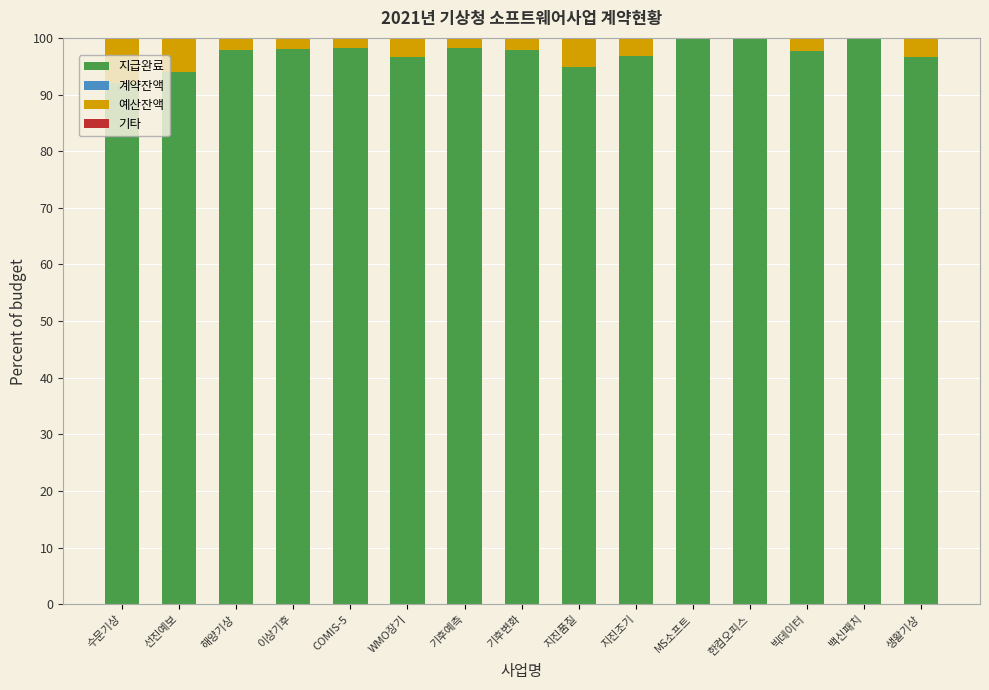

What is the sum of all 지급완료 values?

1458.9